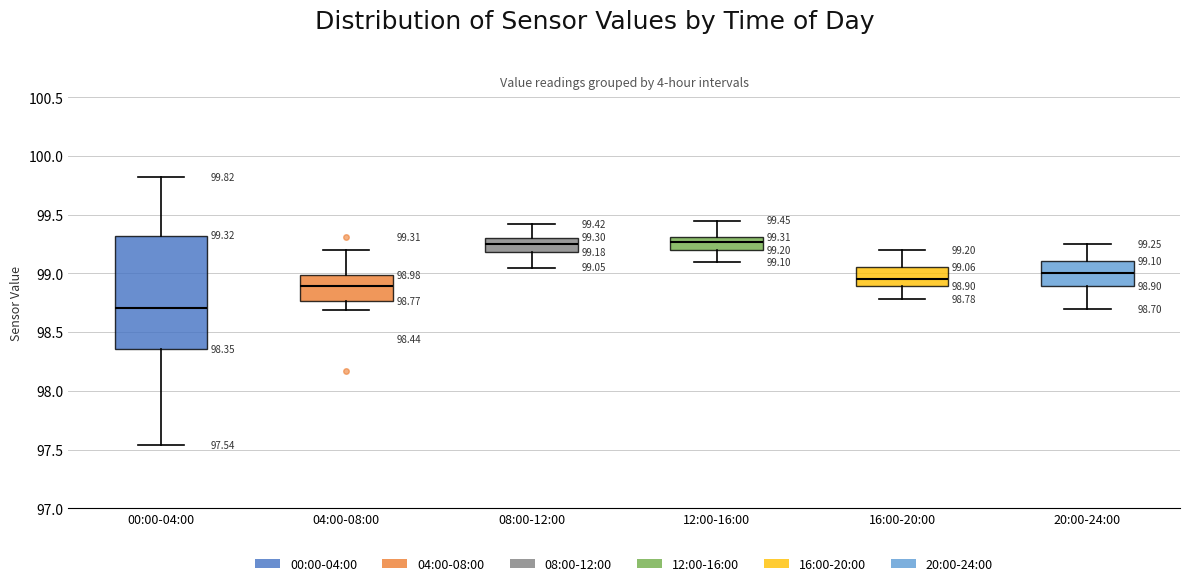

Which box has the lowest median line?

00:00-04:00